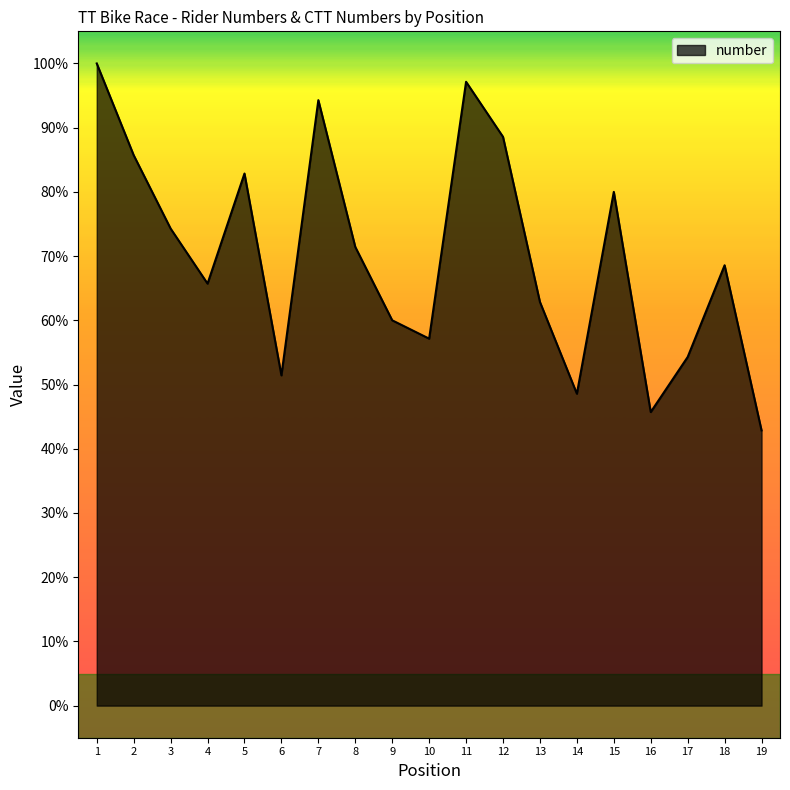

List the labels in order of value, largest first.

1, 11, 7, 12, 2, 5, 15, 3, 8, 18, 4, 13, 9, 10, 17, 6, 14, 16, 19